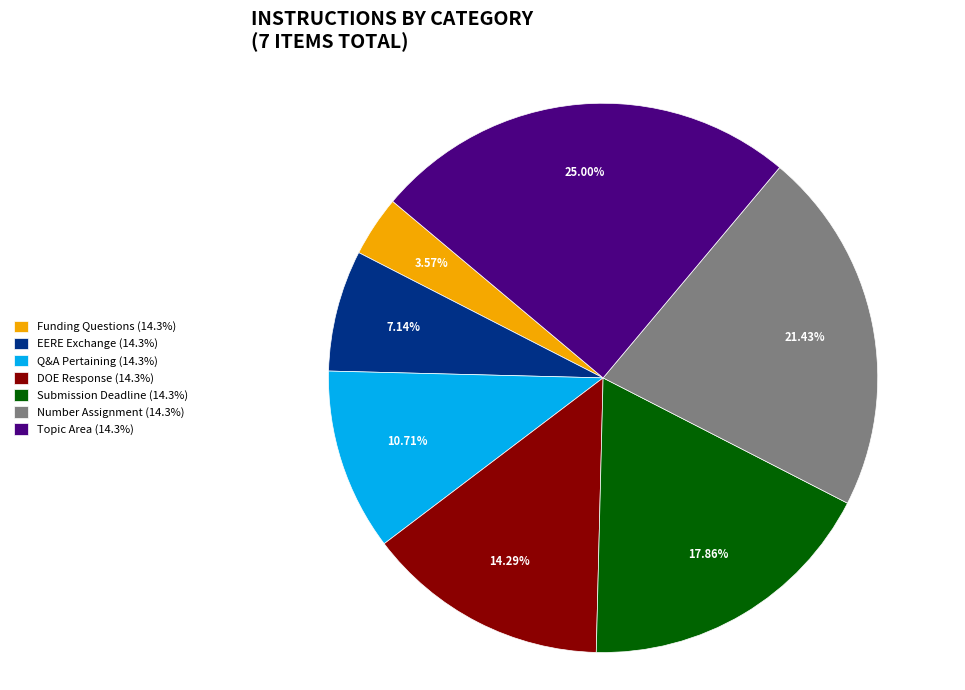

How many segments does this pie chart have?

7